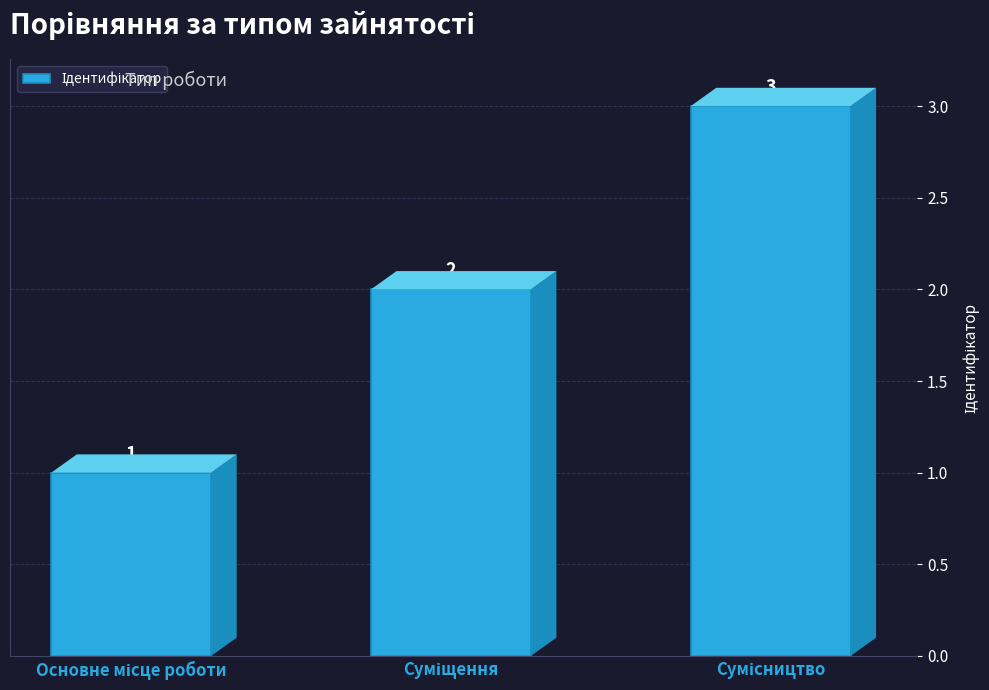

What is the greatest value displayed?

3